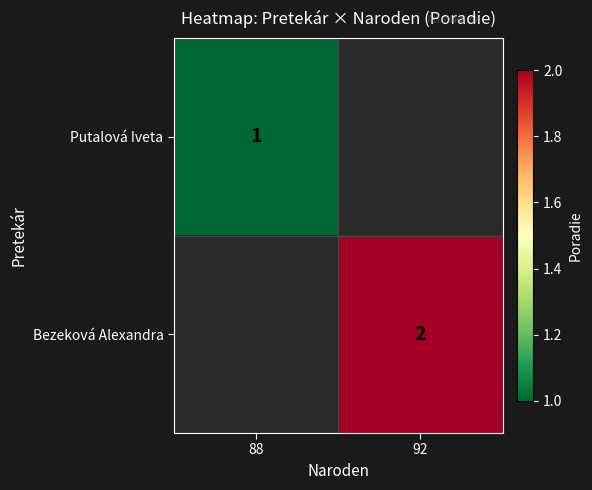

Is the value of Putalová Iveta at 88 greater than the value of Bezeková Alexandra at 92?

No